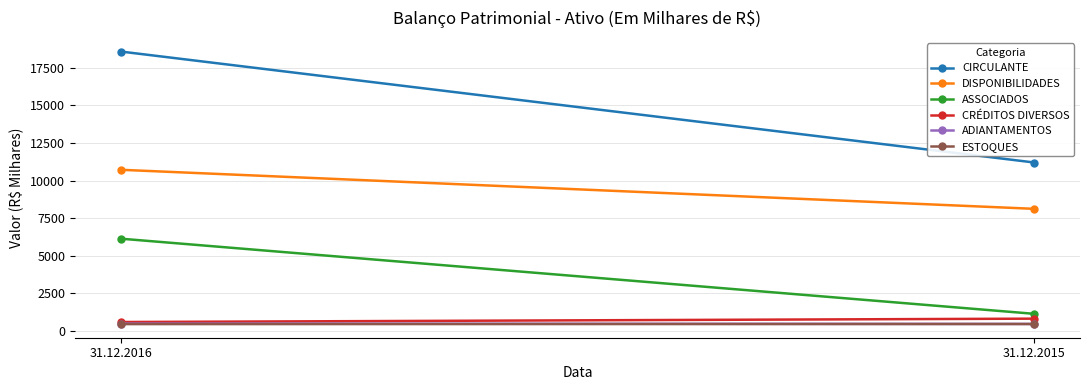

At 31.12.2016, list the series in order from smallest to largest.

ESTOQUES, ADIANTAMENTOS, CRÉDITOS DIVERSOS, ASSOCIADOS, DISPONIBILIDADES, CIRCULANTE